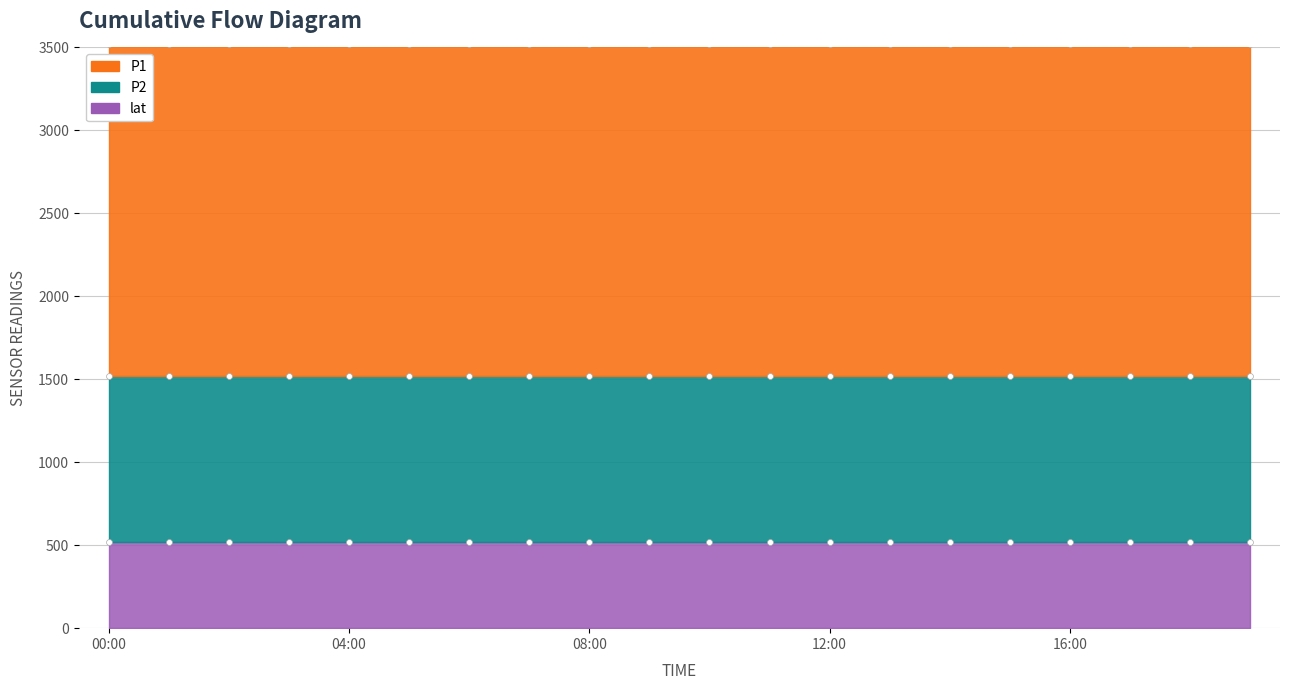

At which category is the sum across all series the highest?

00:00